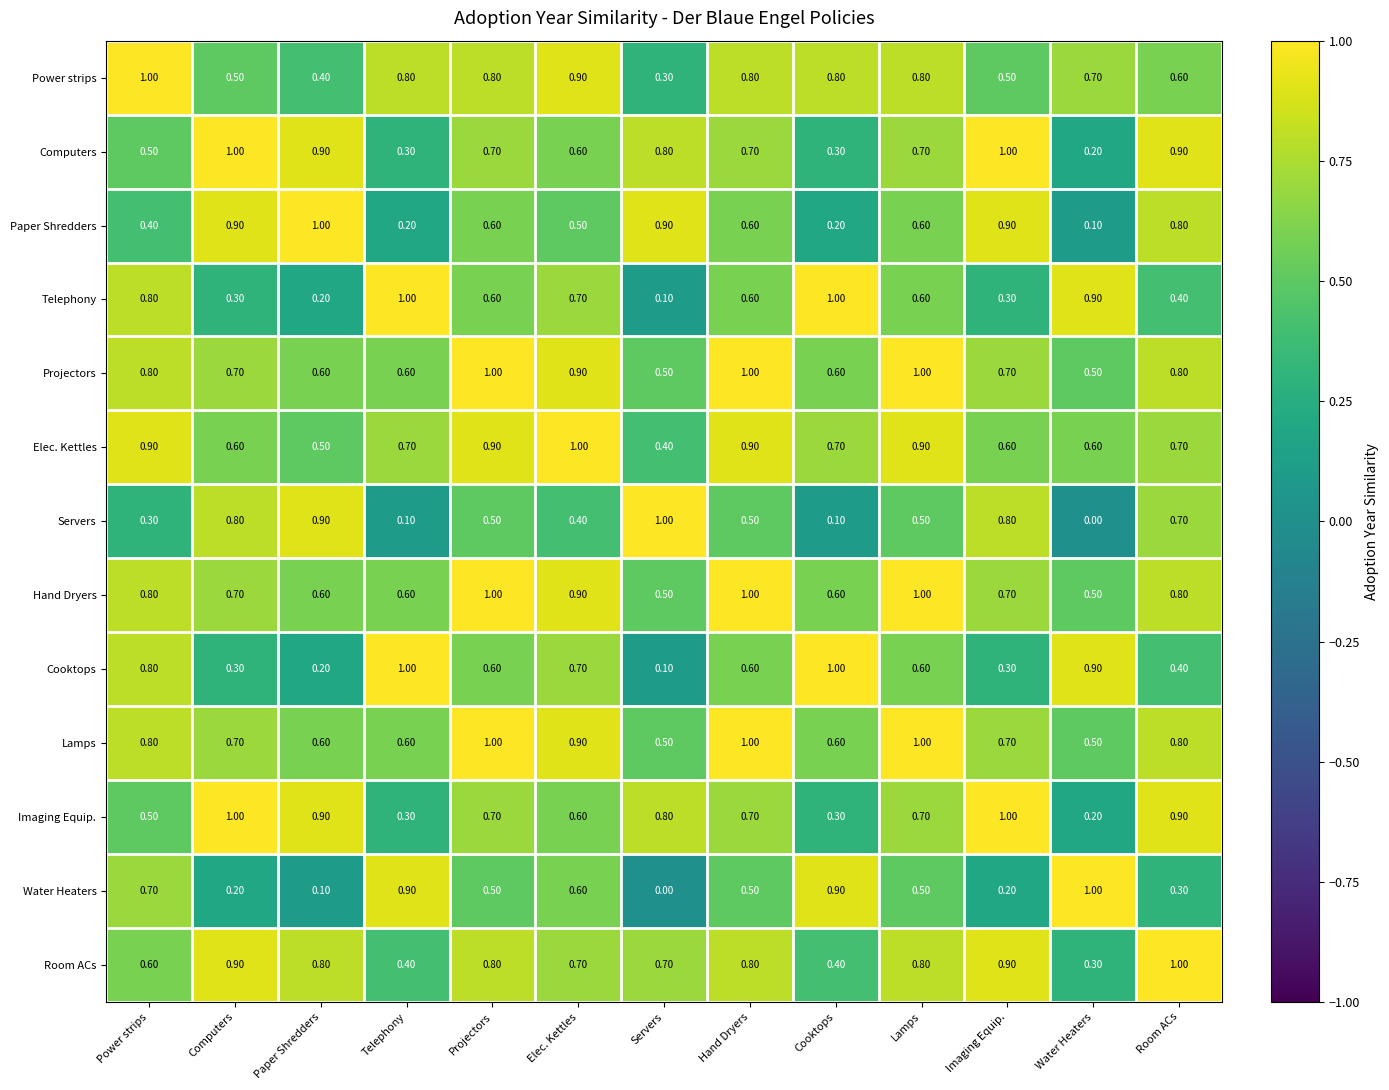

What is the difference between the maximum and minimum values in the Cooktops series?

0.9